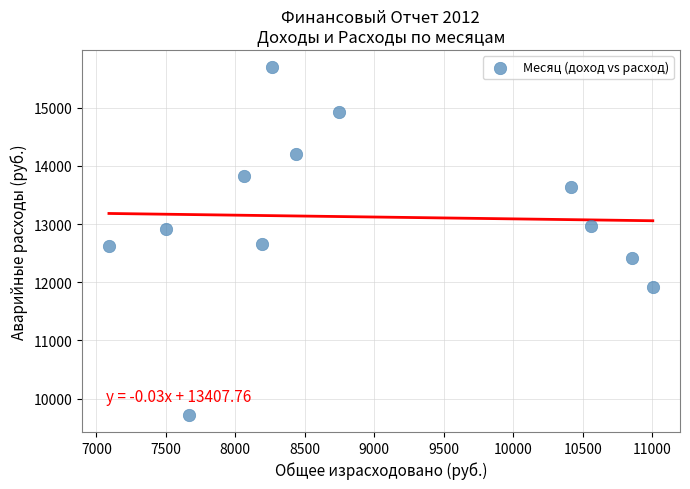

What is the range of Y values (max minus min)?

5969.5